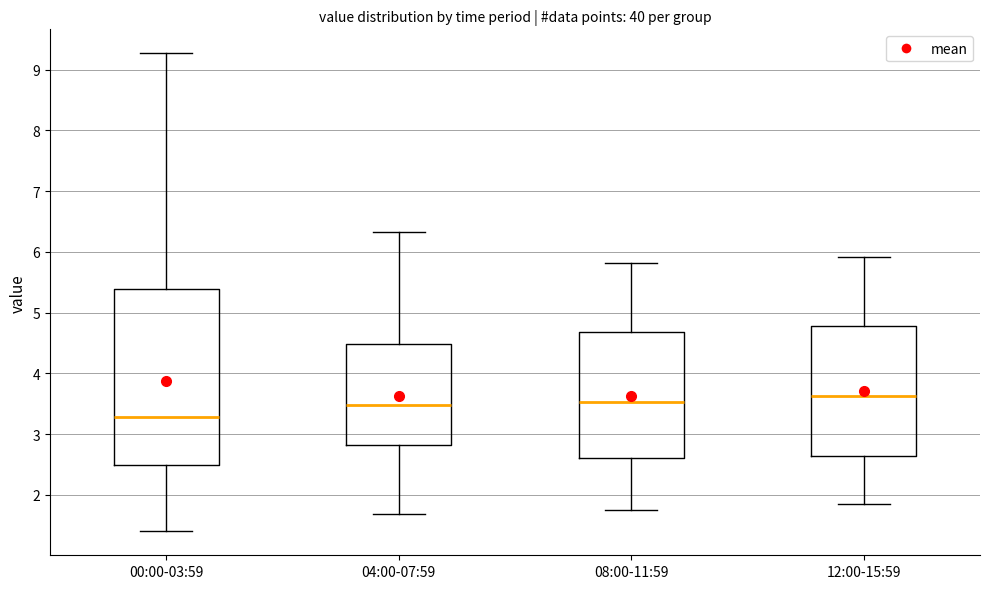

Which box is the tallest, from its lower edge to its upper edge?

00:00-03:59